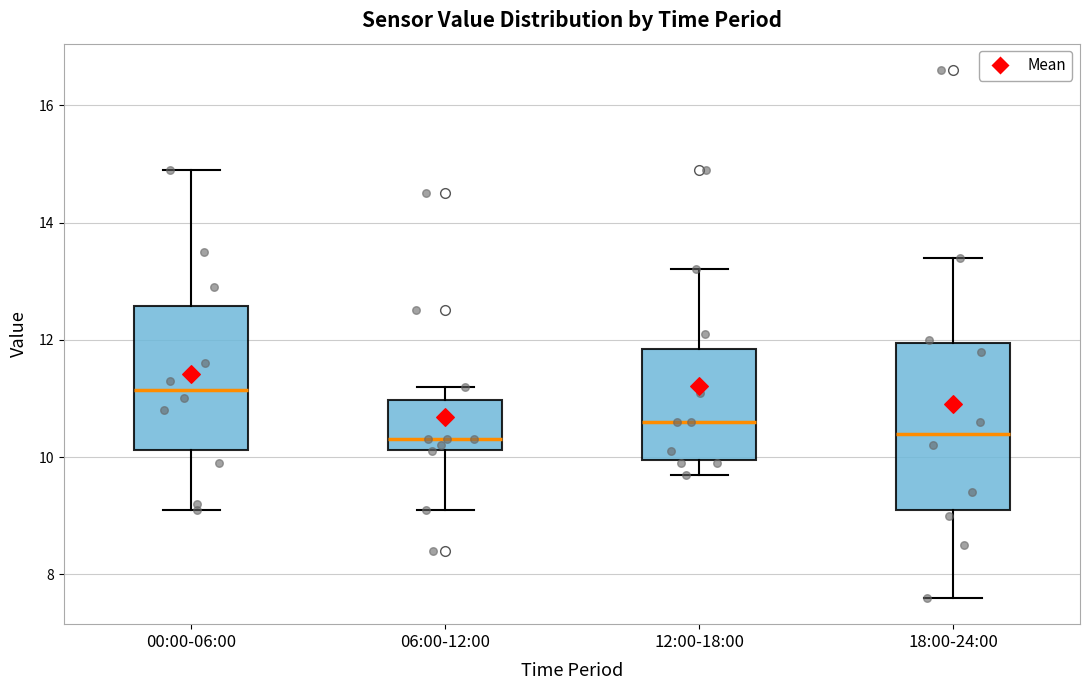

Where does the upper whisker of the box for 00:00-06:00 end on the y-axis? The values are not printed on the chart, so give them approximately, as read against the axis.

15.0